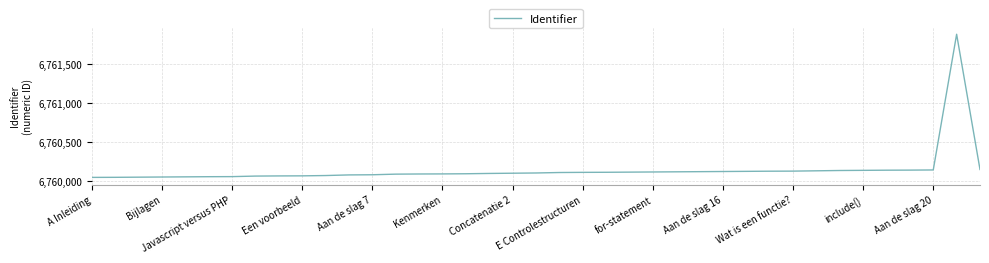

What is the difference between the second highest and second lowest values?

101